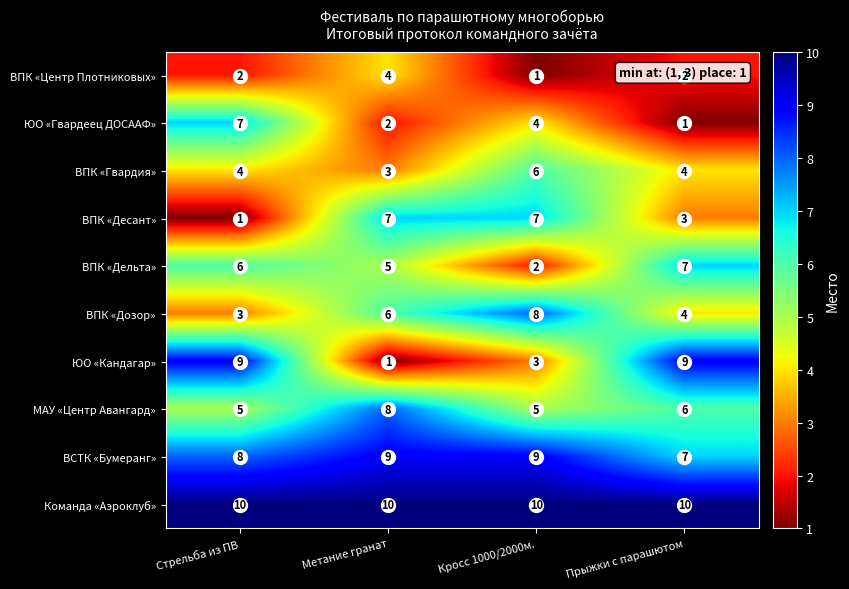

What is the average value of the ВПК «Дельта» series?

5